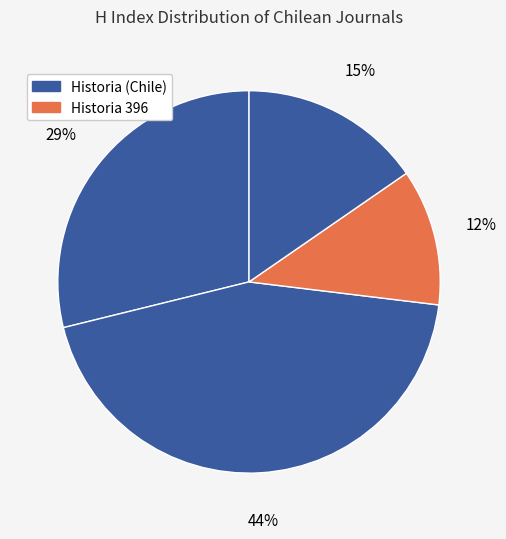

Count the number of slices in the pie.

4